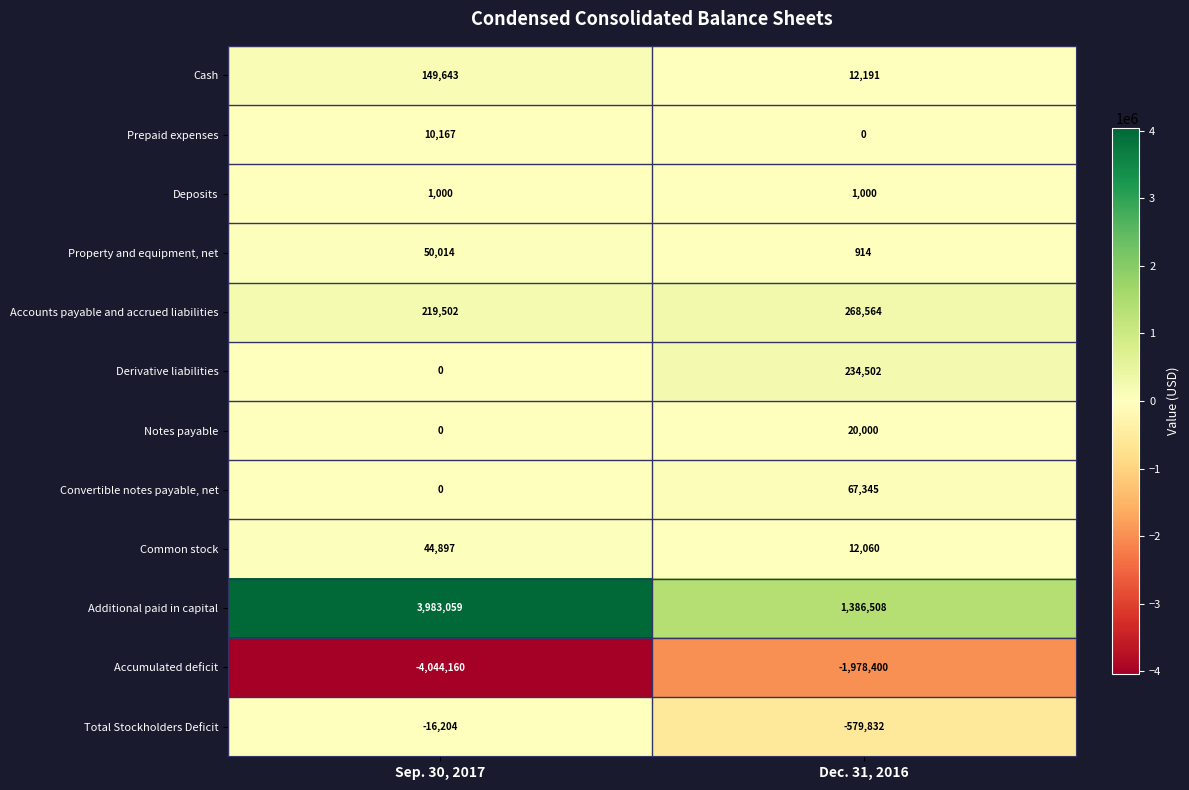

Which series has the largest total across all categories?

Additional paid in capital